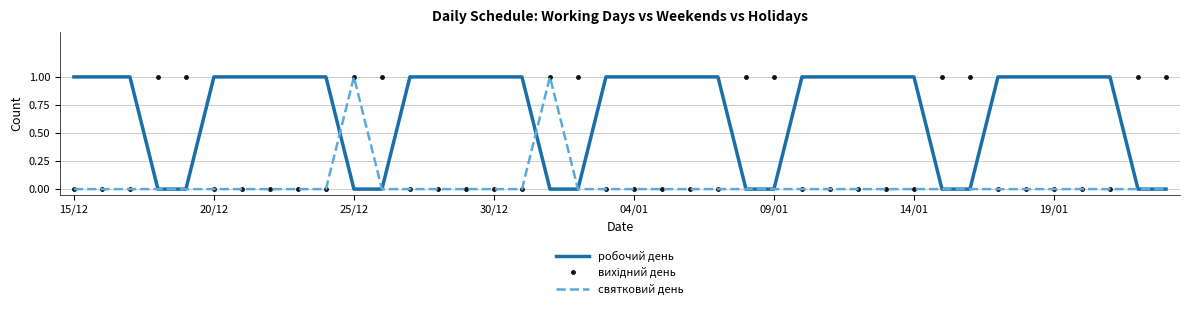

Which series has the largest total across all categories?

робочий день